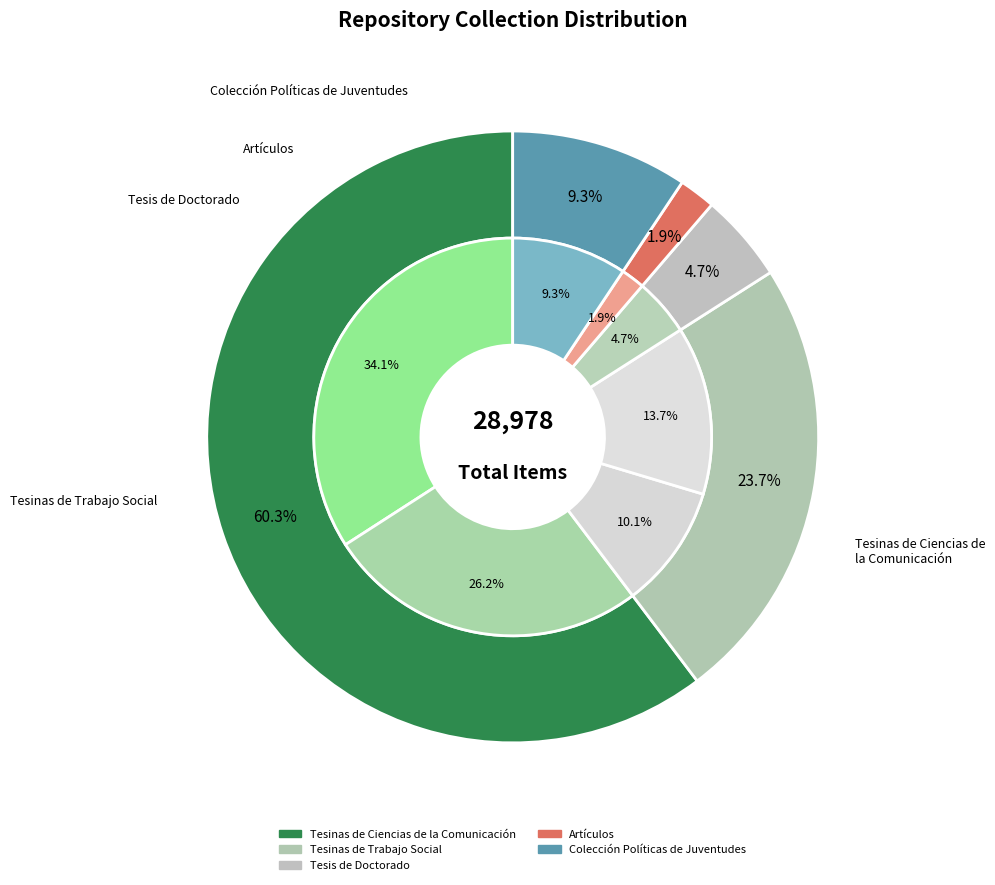

Does Tesinas de Ciencias de la Comunicación represent more than half of the total?

No